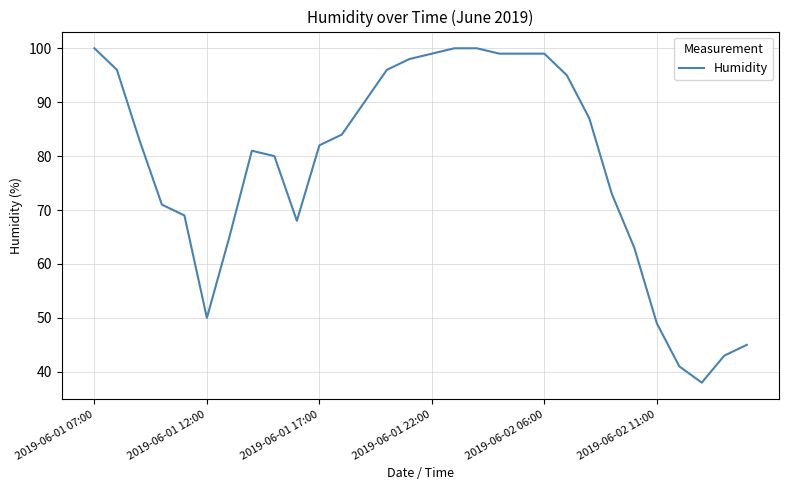

What is the difference between the maximum and minimum values?

62